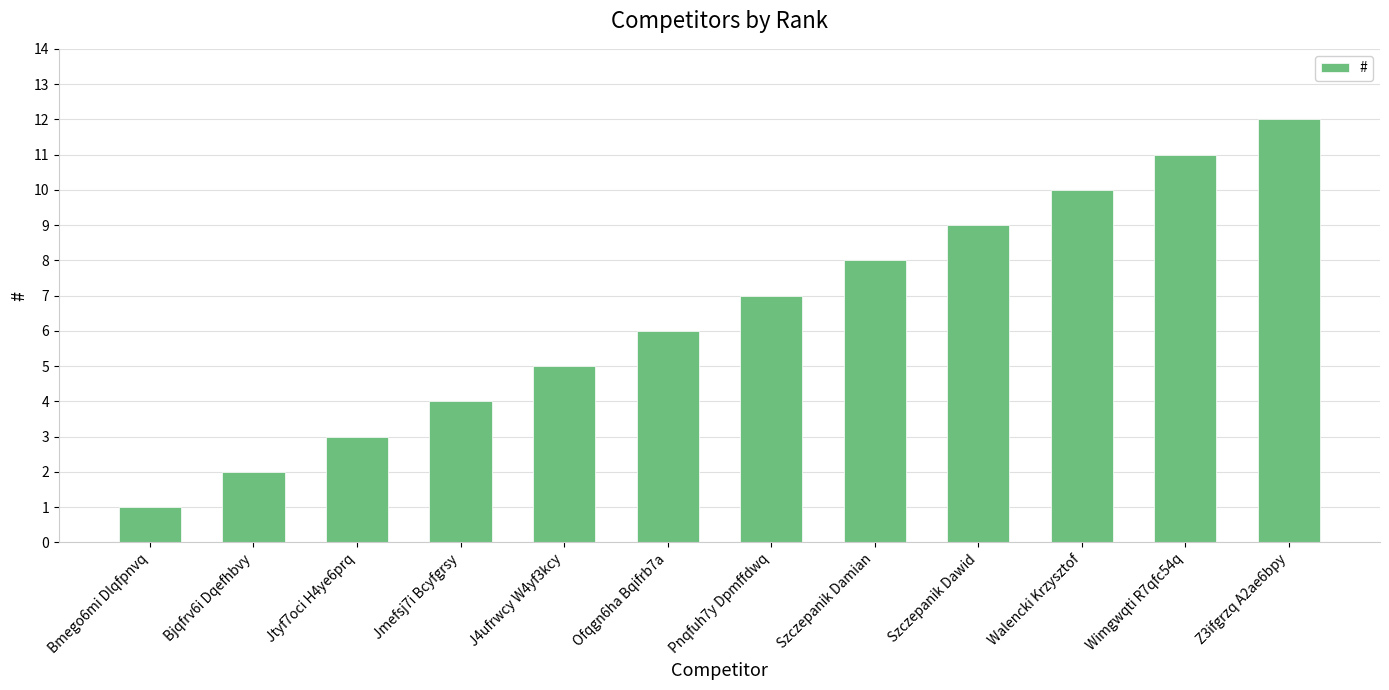

Rank the categories by value from lowest to highest.

Bmego6mi Dlqfpnvq, Bjqfrv6i Dqefhbvy, Jtyf7oci H4ye6prq, Jmefsj7i Bcyfgrsy, J4ufrwcy W4yf3kcy, Ofqgn6ha Bqifrb7a, Pnqfuh7y Dpmffdwq, Szczepanik Damian, Szczepanik Dawid, Walencki Krzysztof, Wimgwqti R7qfc54q, Z3ifgrzq A2ae6bpy